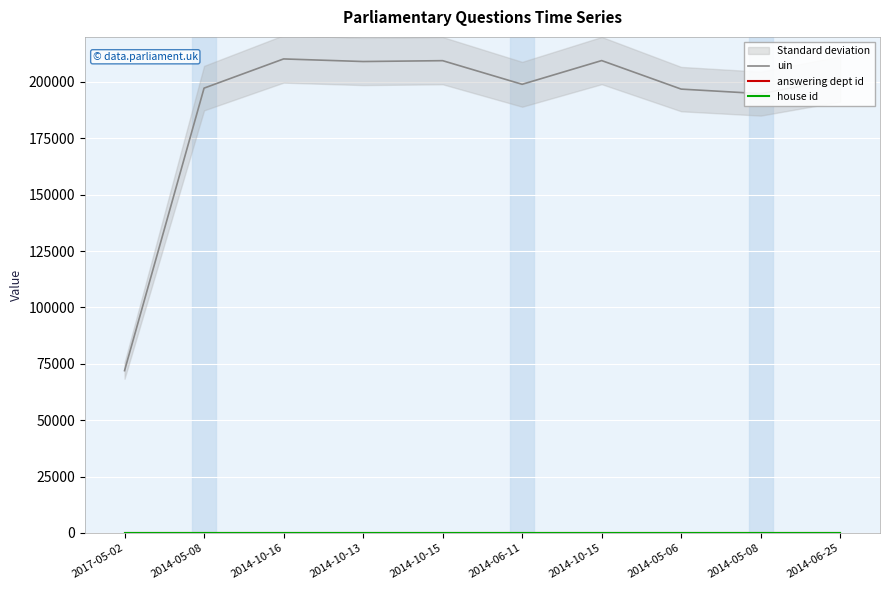

How many distinct data groups are displayed?

3